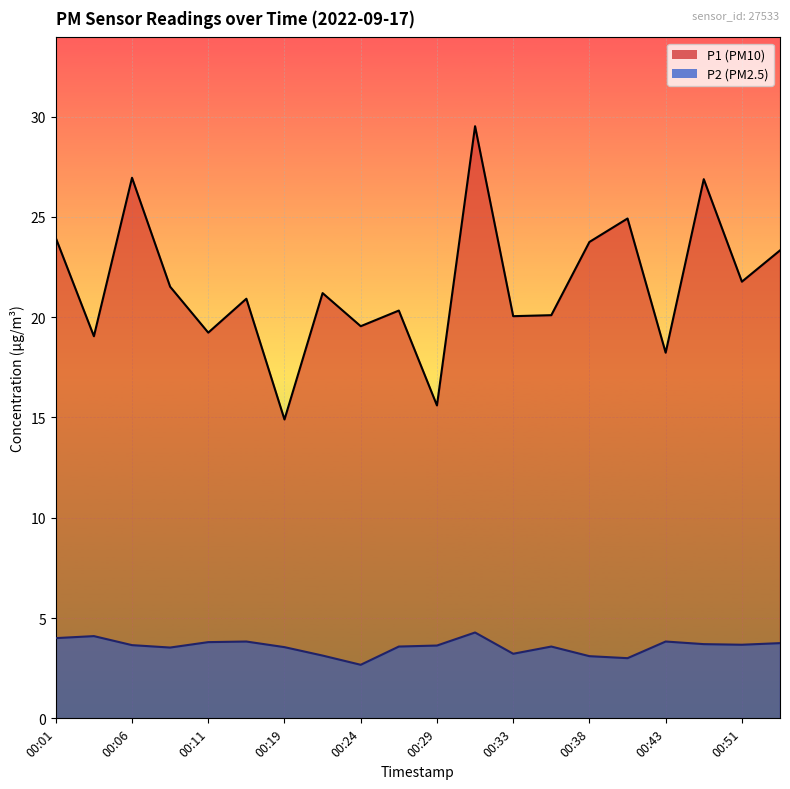

Does the chart display data point markers on the line(s)?

No